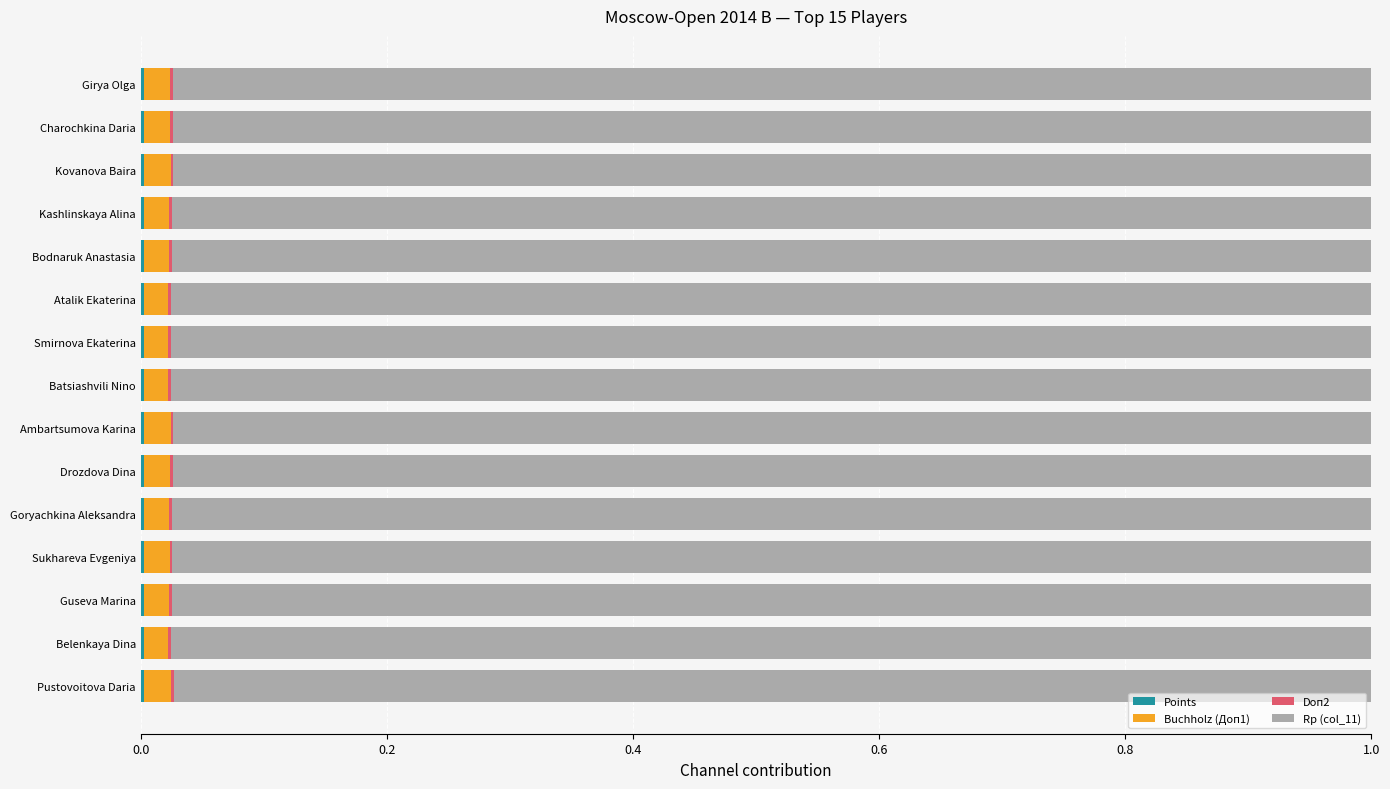

How many categories are shown in the chart?

15